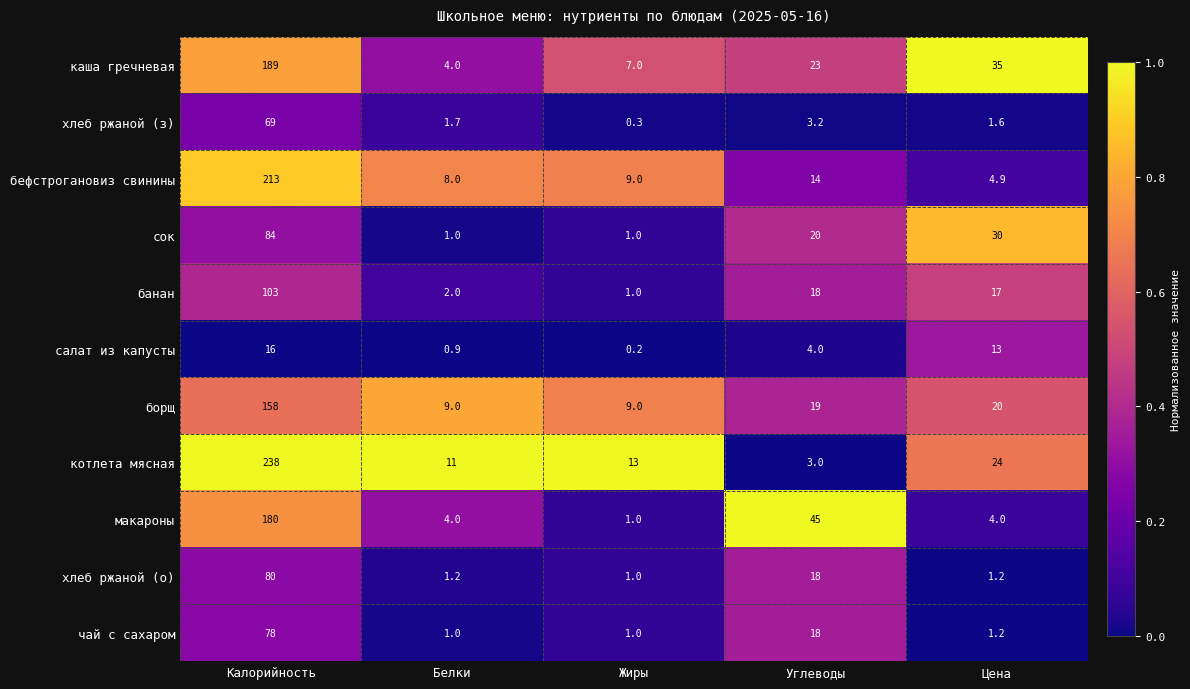

What is the difference between the maximum and minimum values in the хлеб ржаной (о) series?

79.0